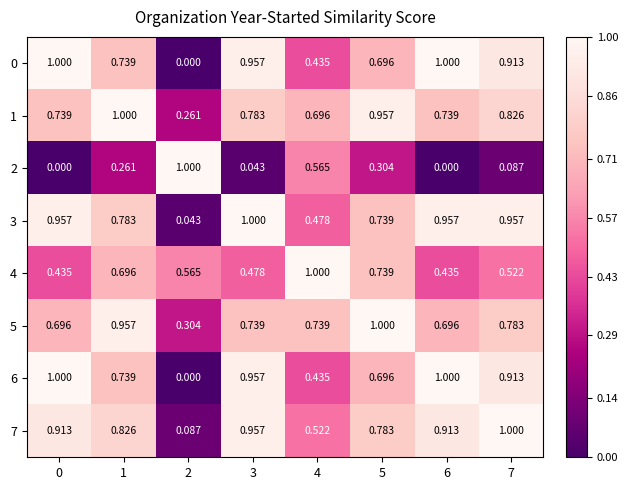

Is the value of 4 at 3 greater than the value of 7 at 6?

No